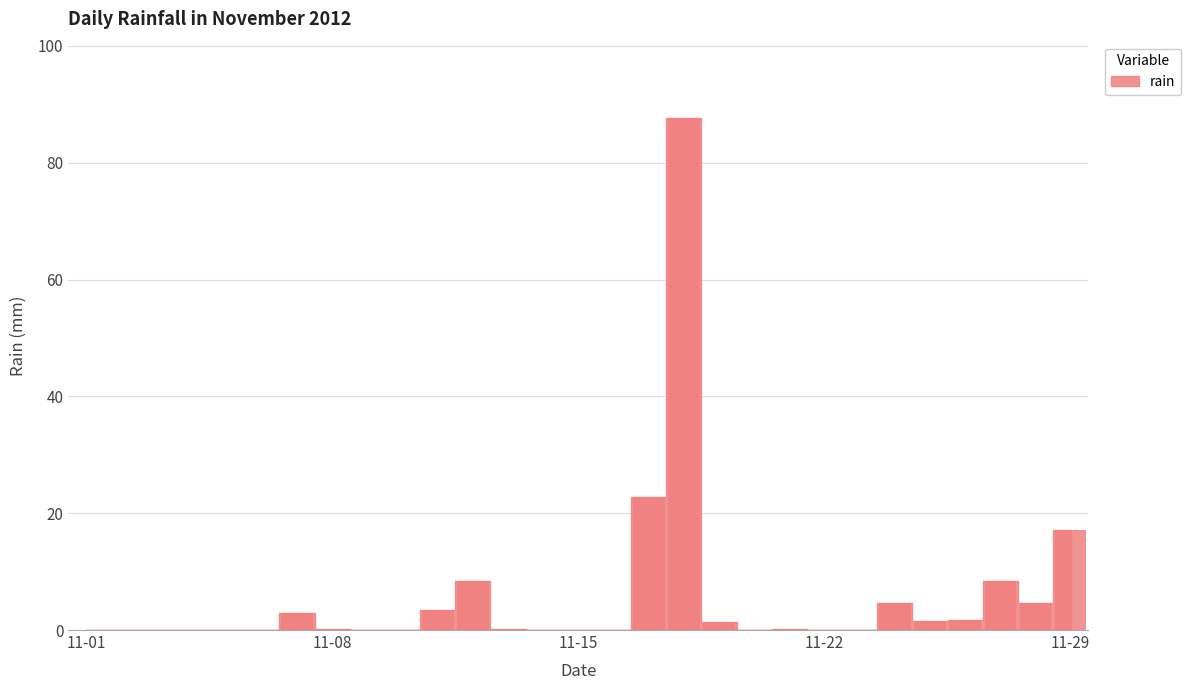

Are the bars horizontal?

No